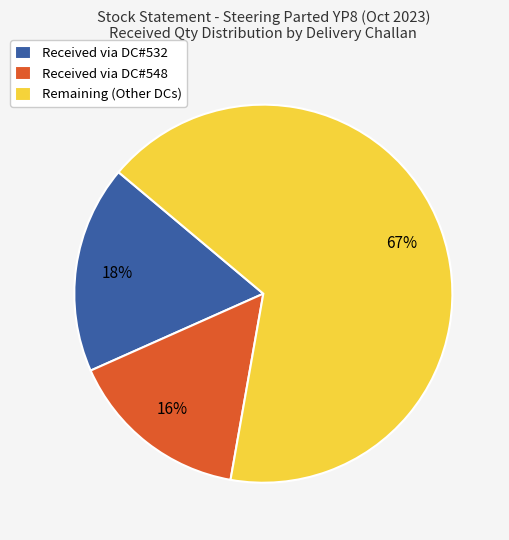

Which category has the biggest portion of the pie?

Remaining (Other DCs)